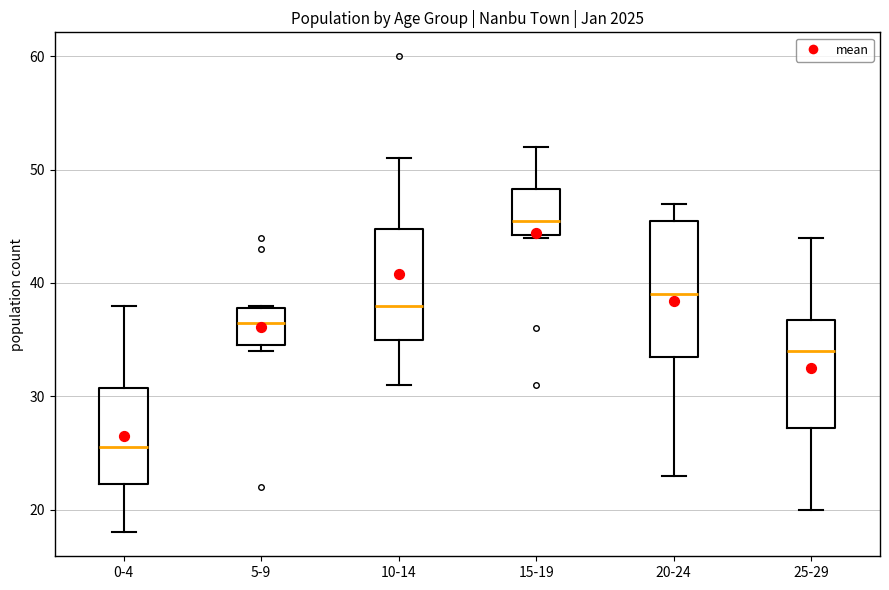

Which box is the tallest, from its lower edge to its upper edge?

20-24